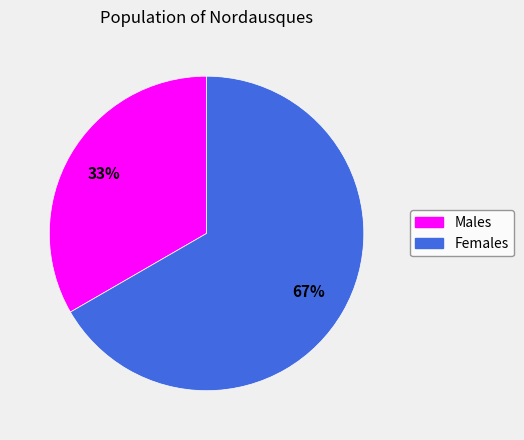

To the nearest percent, what is the average slice percentage?

50%